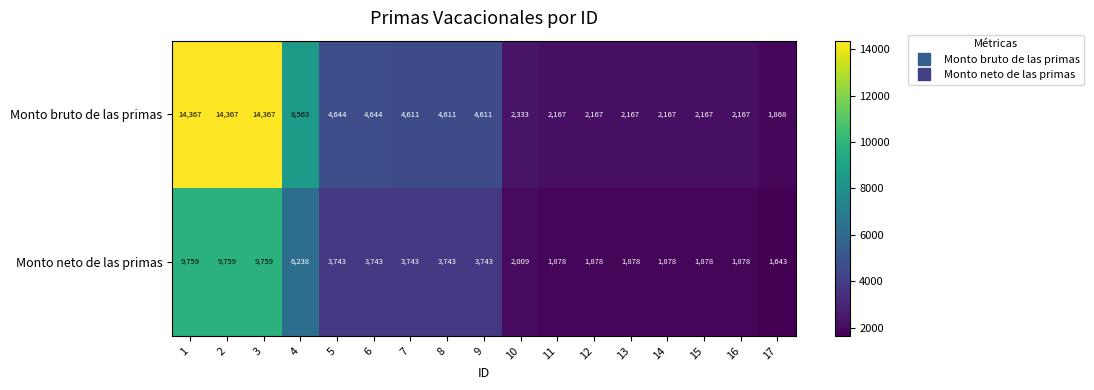

Which series has the widest spread of values?

Monto bruto de las primas